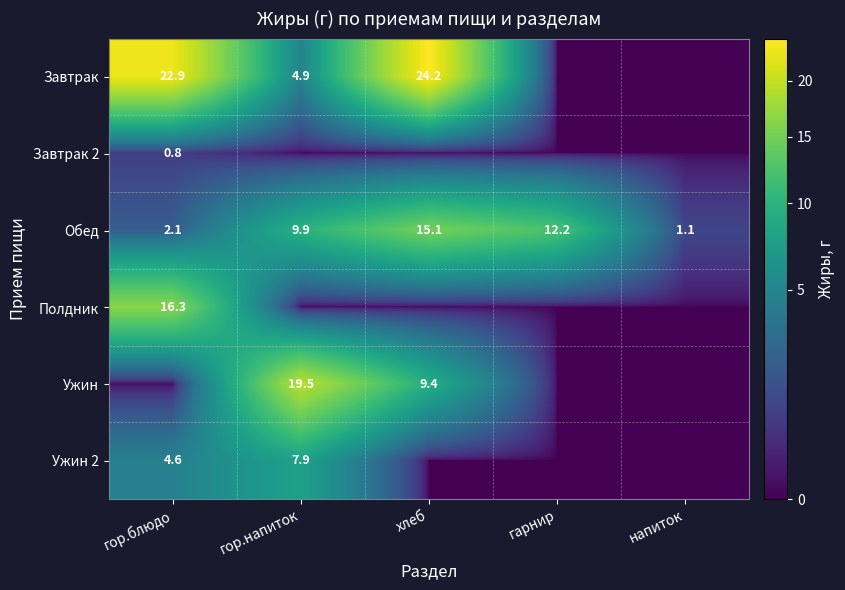

At which label does Обед reach its minimum?

напиток